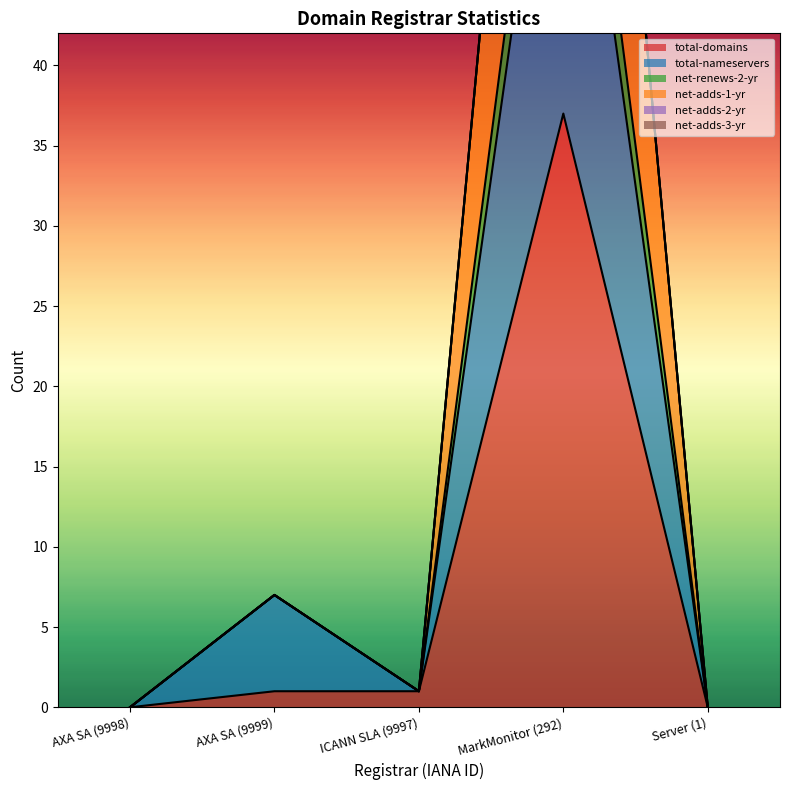

How many data points in net-adds-1-yr are less than 1?

2